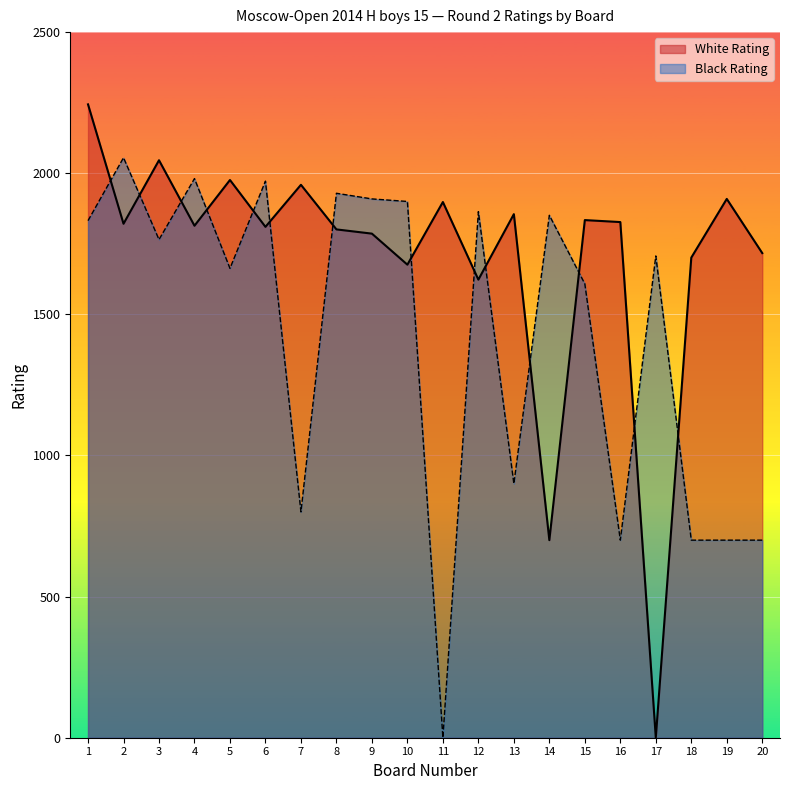

Reading right to left, transcribe all the data shown in this chart.

White Rating: 1717	1909	1701	0	1827	1834	700	1855	1623	1898	1676	1786	1801	1959	1810	1976	1814	2046	1821	2244
Black Rating: 700	700	700	1707	700	1608	1851	900	1864	0	1900	1909	1929	800	1972	1663	1981	1765	2055	1832